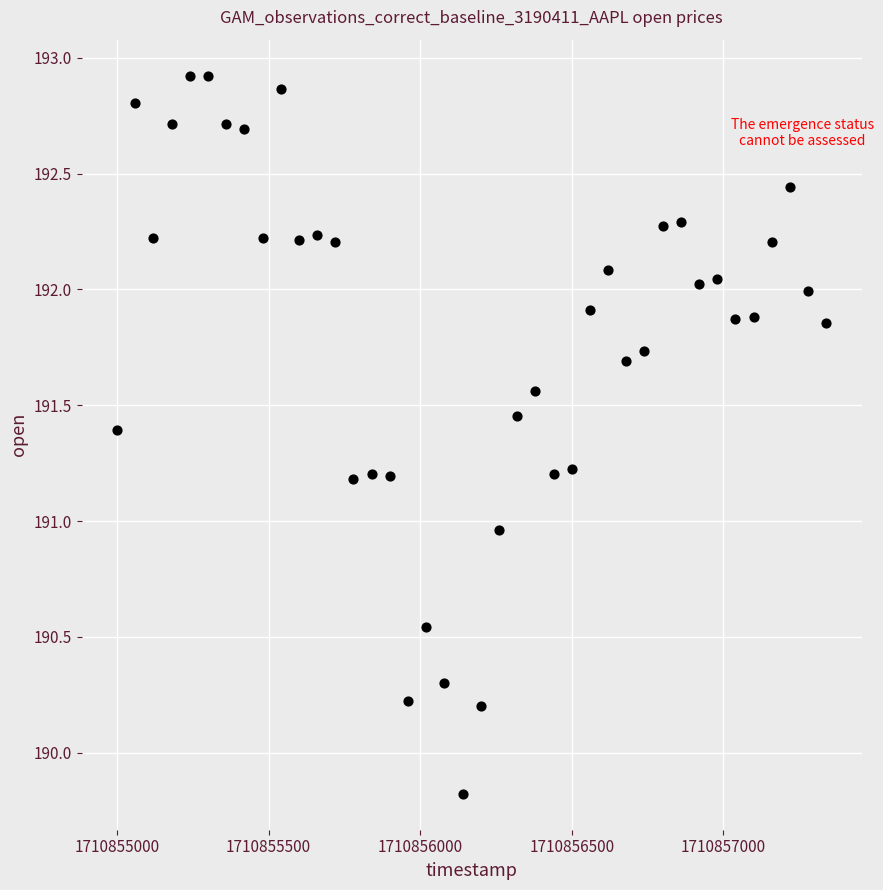

What is the range of X values (max minus min)?

2340.0